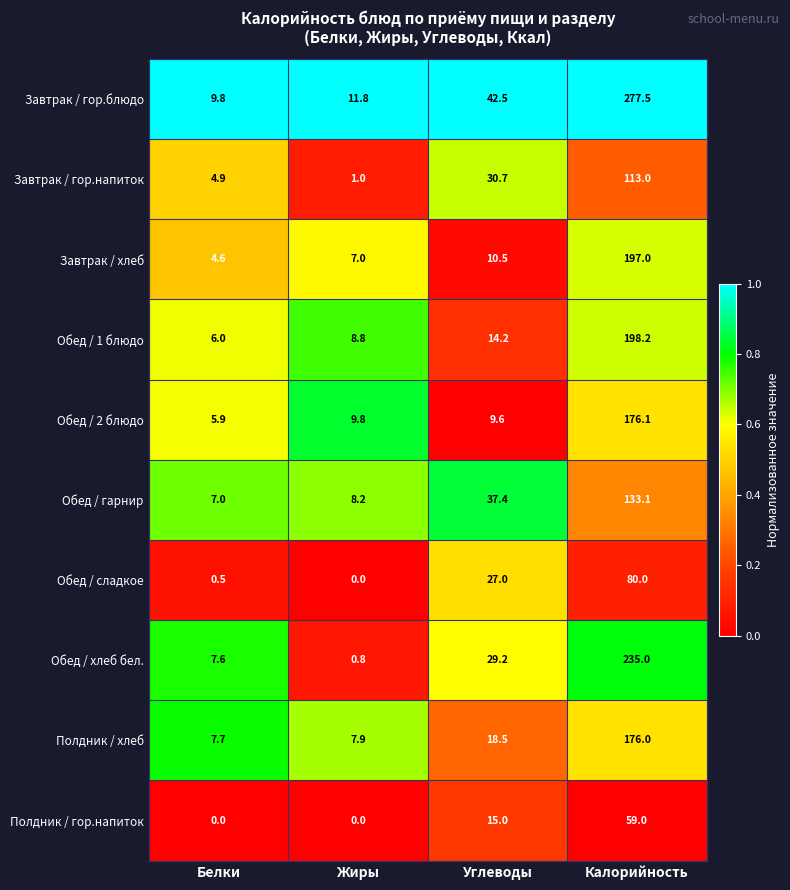

At which category is the sum across all series the highest?

Калорийность